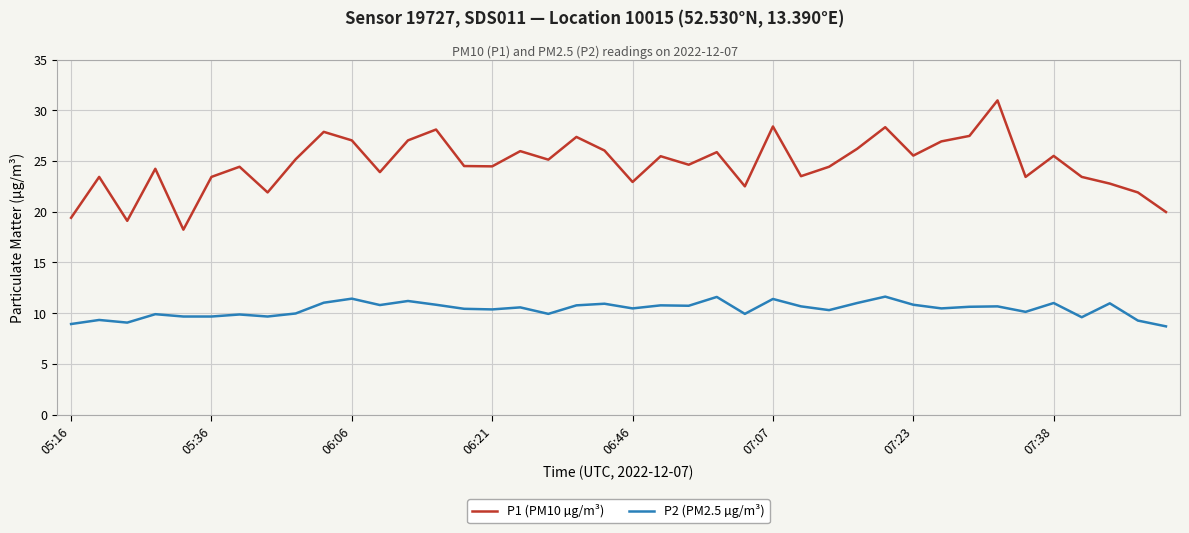

What is the minimum value shown in the chart?

8.7